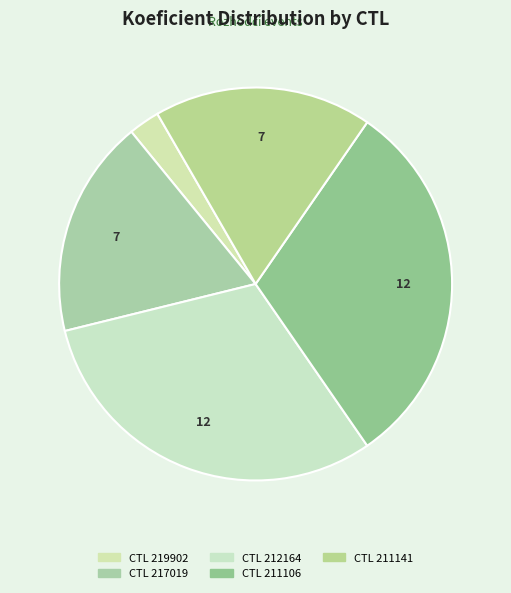

To the nearest percent, what is the difference between the largest and smallest slice percentages?

28%